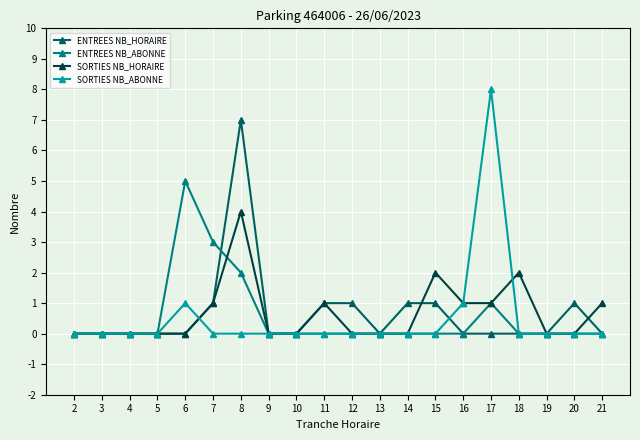

The value of ENTREES NB_ABONNE at 3 is -2. True or false?

False